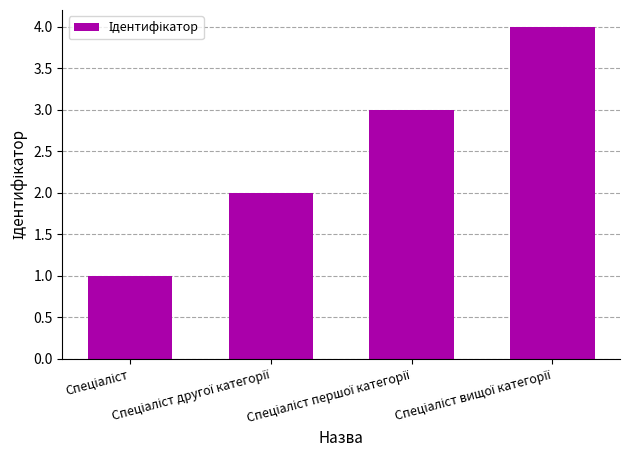

What is the difference between the maximum and minimum values?

3